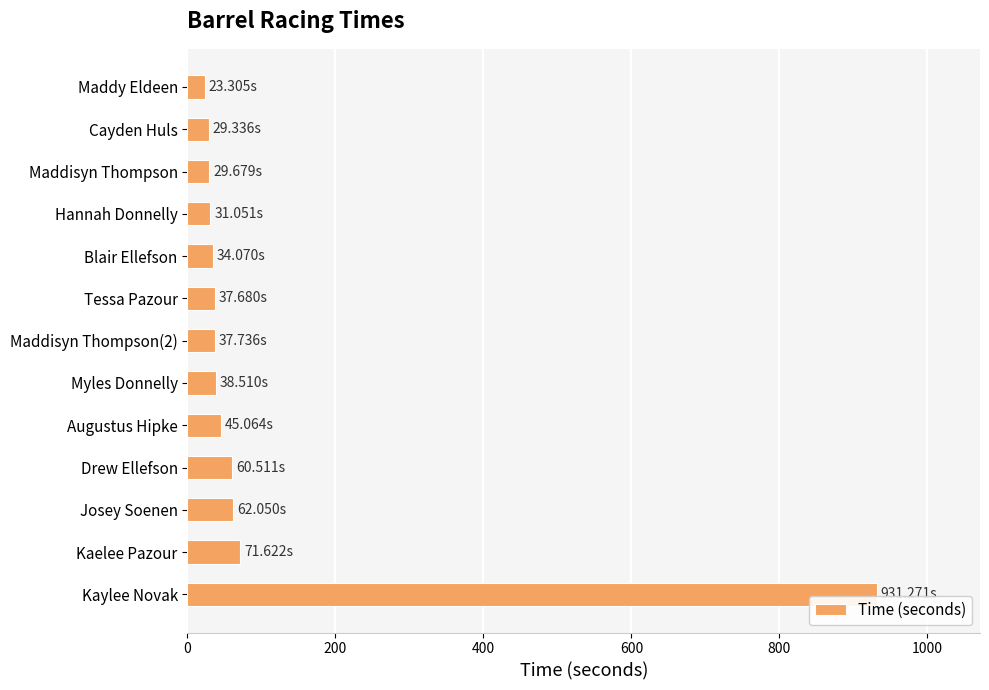

How many data points are less than 37?

5